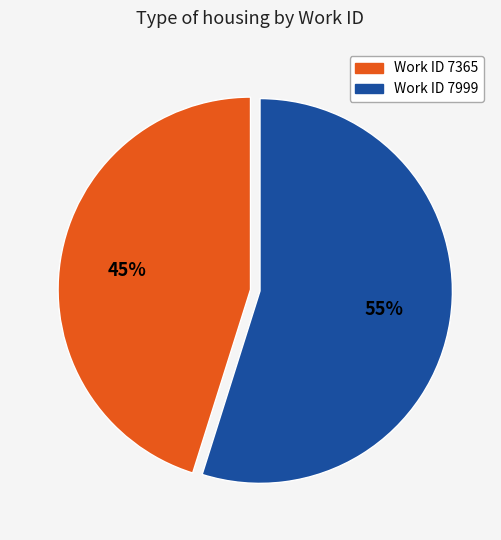

Does any single category account for the majority?

Yes